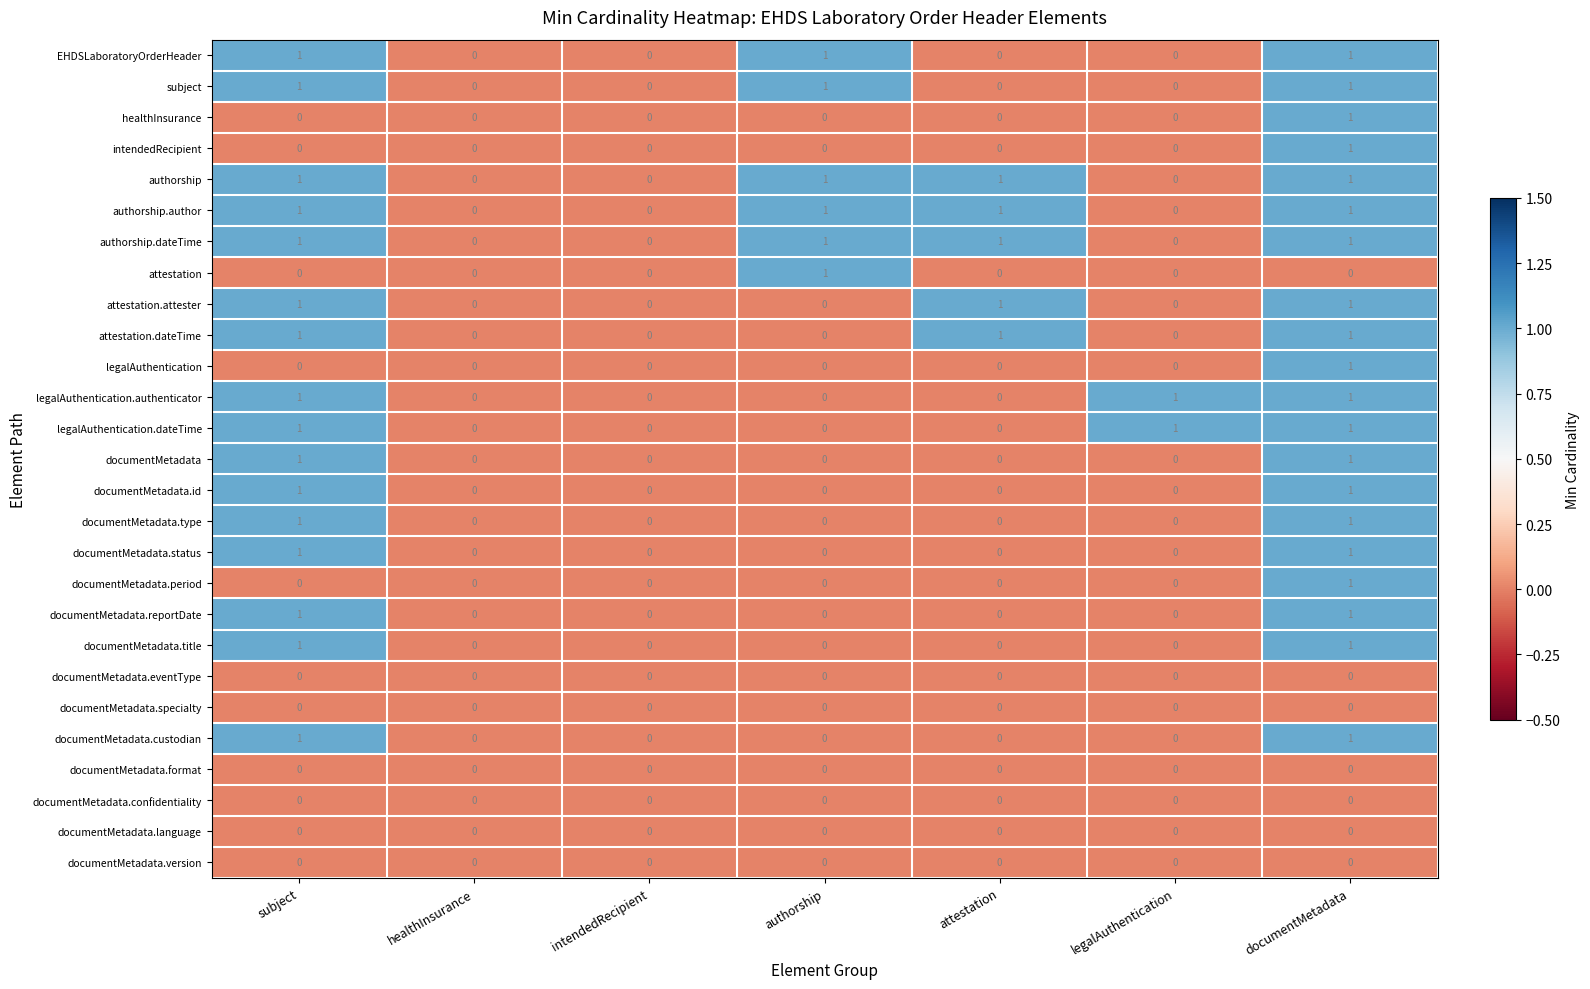

True or false: documentMetadata.type has a value of 0 at intendedRecipient.

True